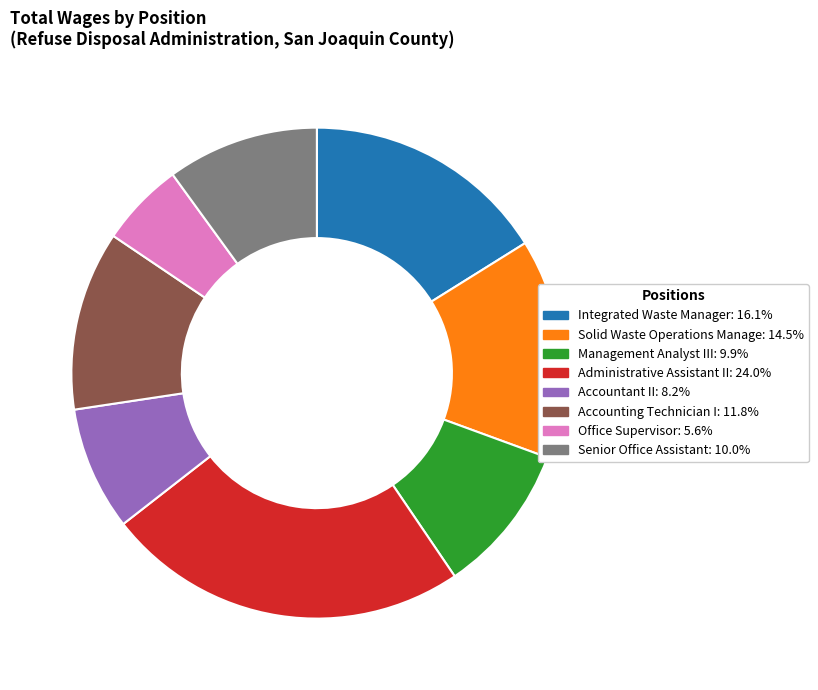

Is Solid Waste Operations Manage the majority of the pie?

No